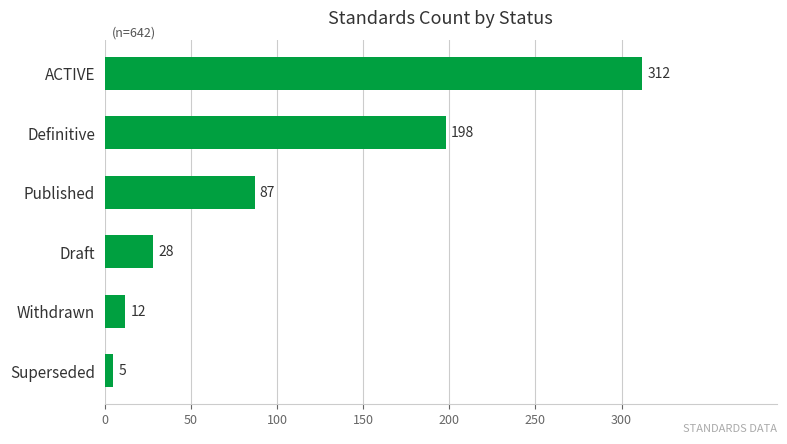

How many data points does each series have?

6